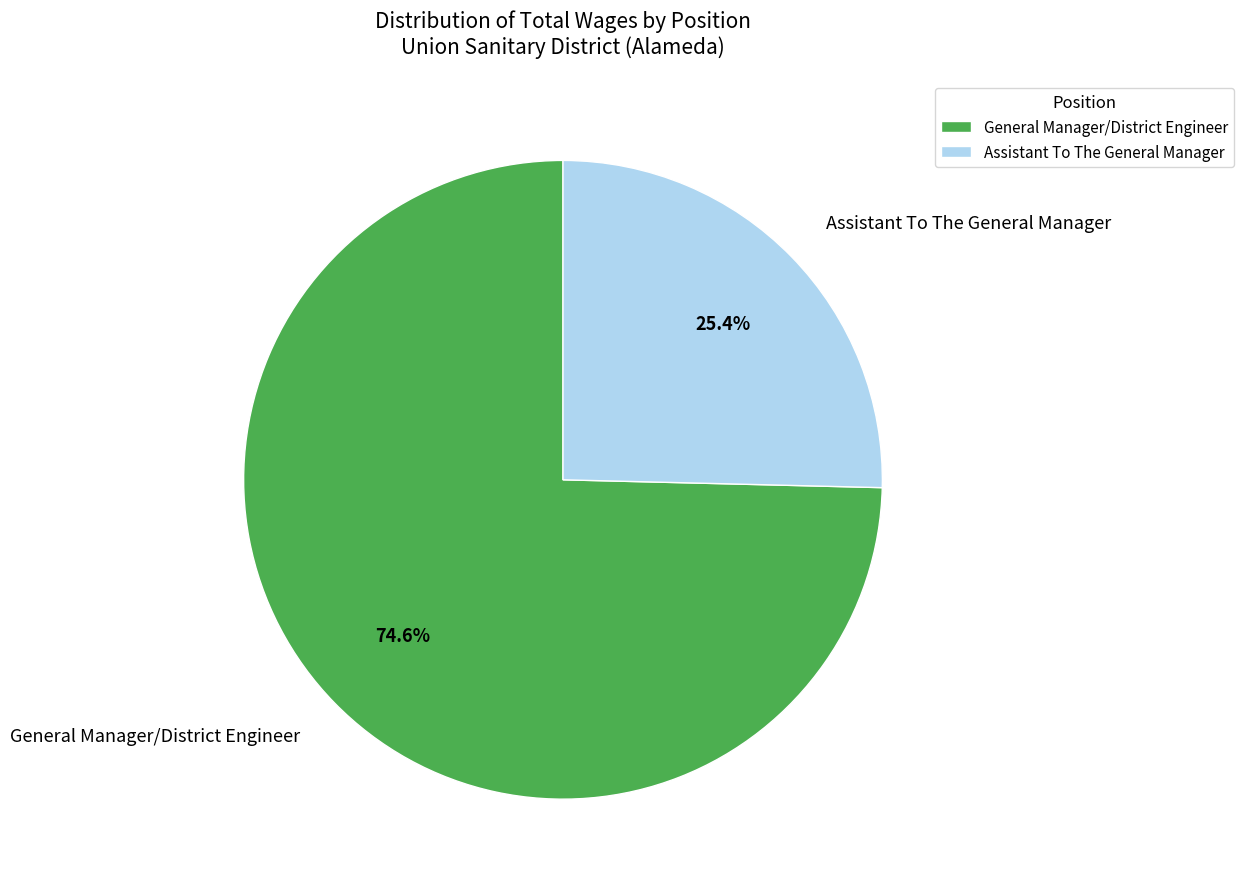

Is General Manager/District Engineer the majority of the pie?

Yes